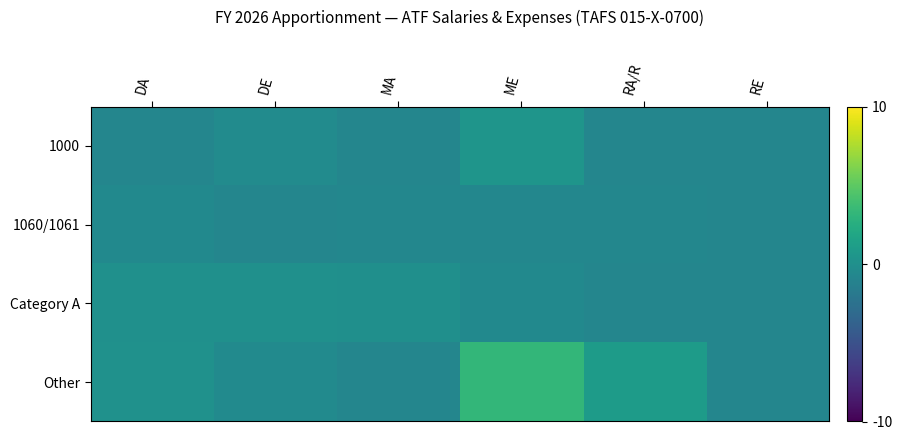

What is the spread (max minus min) of values at ME?

4.0